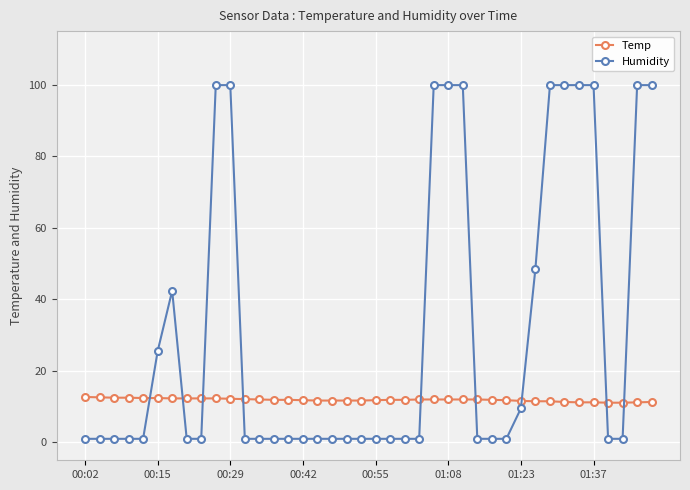

Does the chart have visible grid lines?

Yes